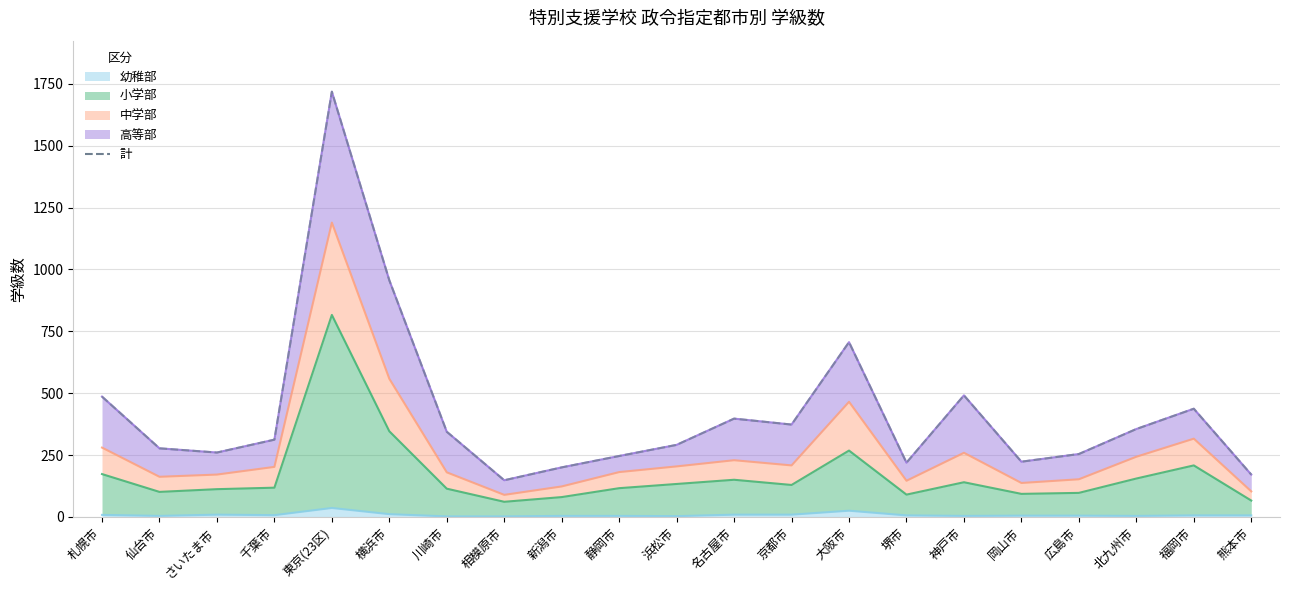

Which category has the highest value across all series?

東京(23区)